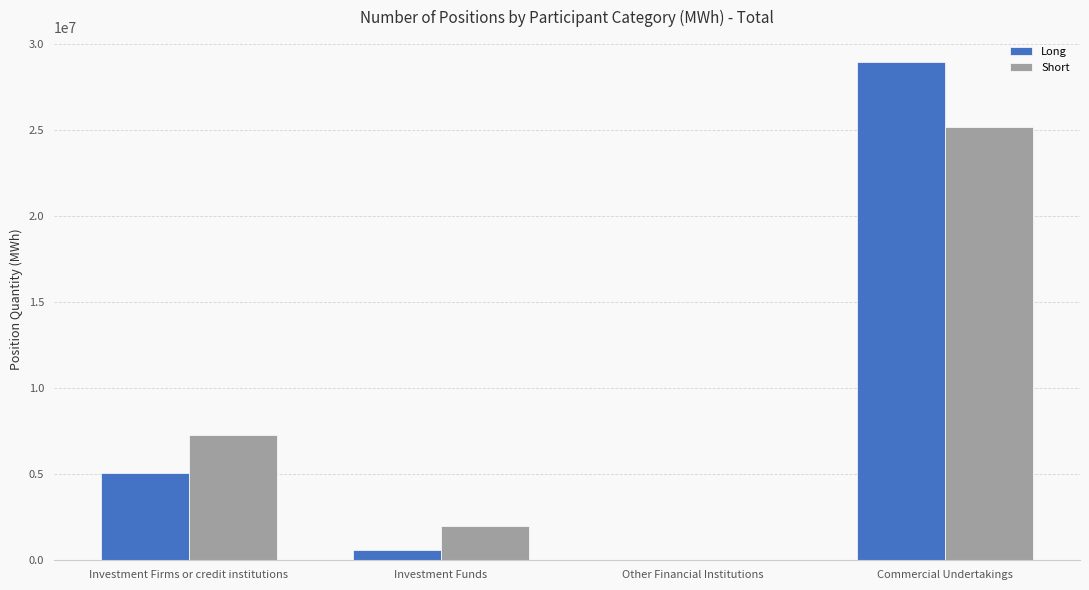

What is the sum of all Long values?

34670752